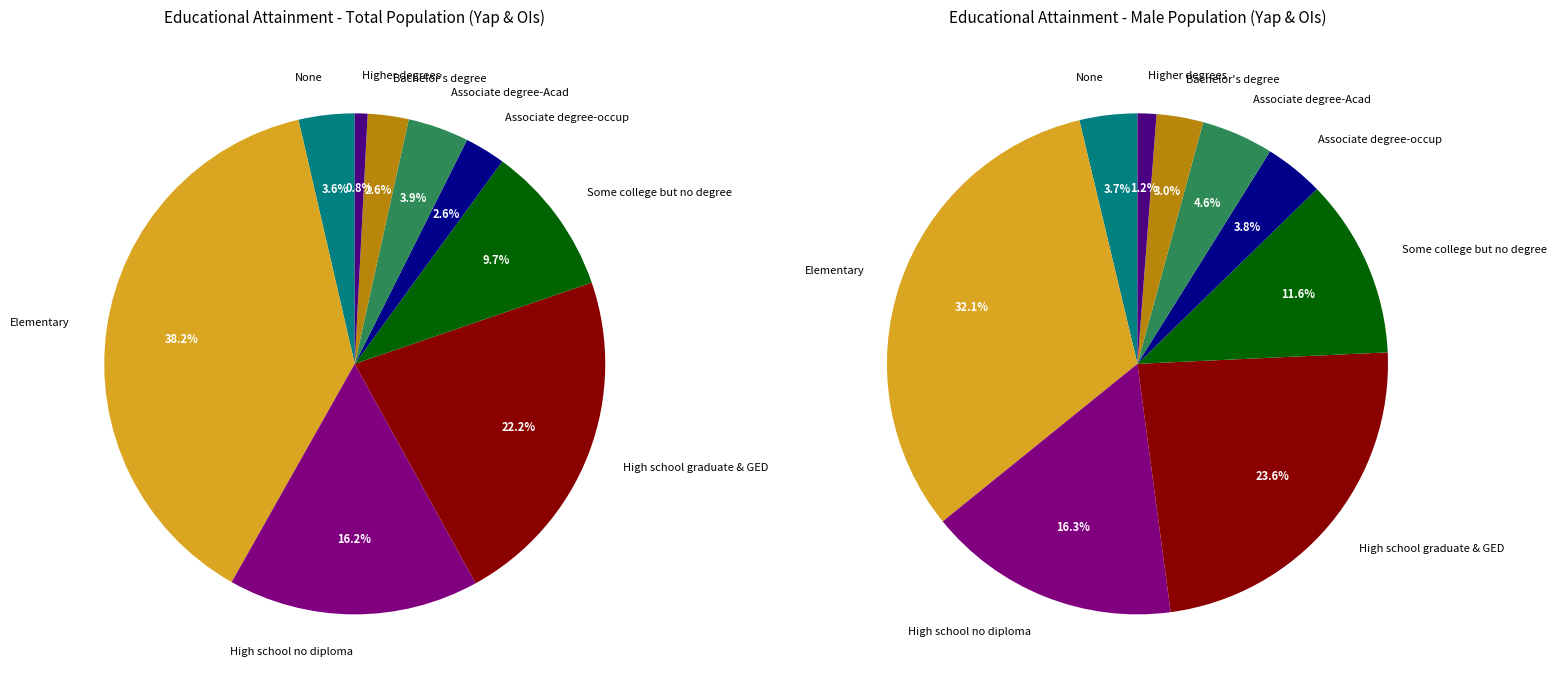

To the nearest percent, what percentage of the pie is Higher degrees?

1%